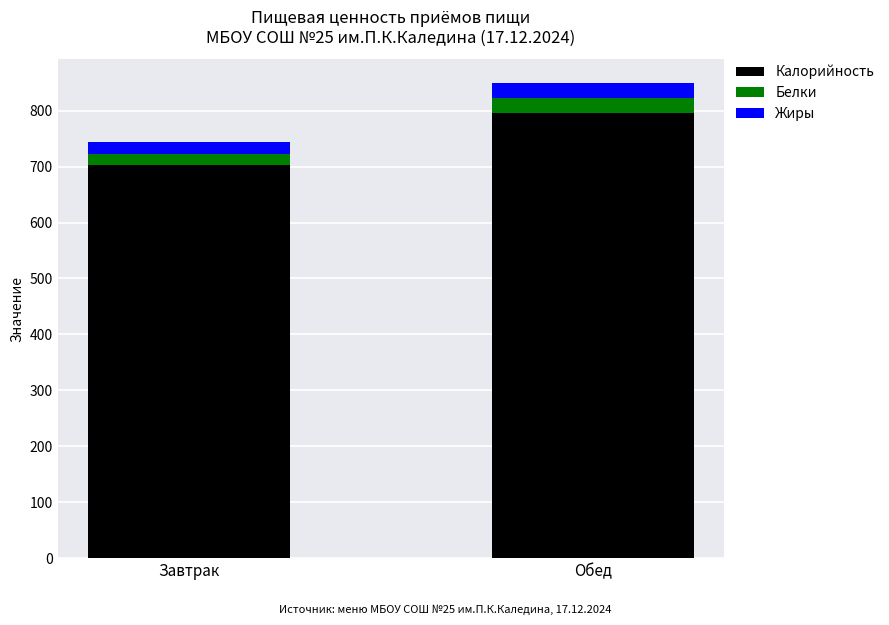

How many series are shown in this chart?

3